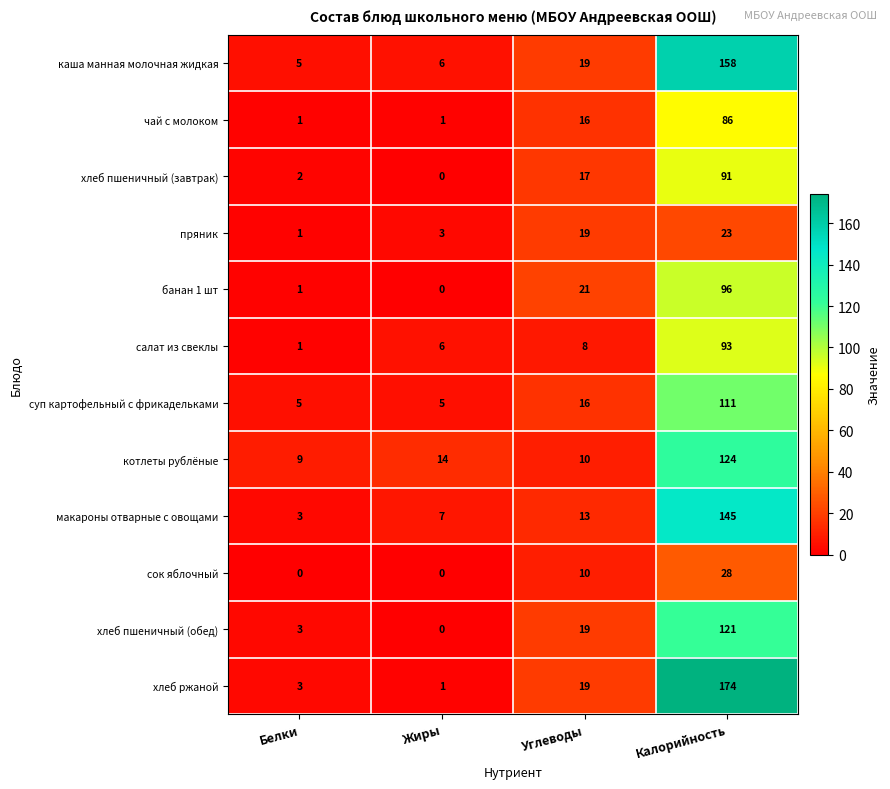

What is the spread (max minus min) of values at Углеводы?

13